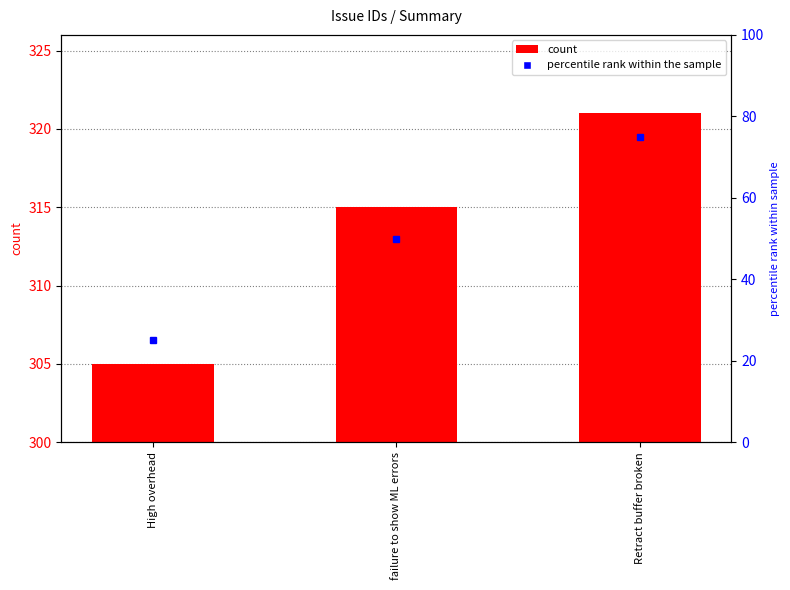

What position from the left is failure to show ML errors?

2